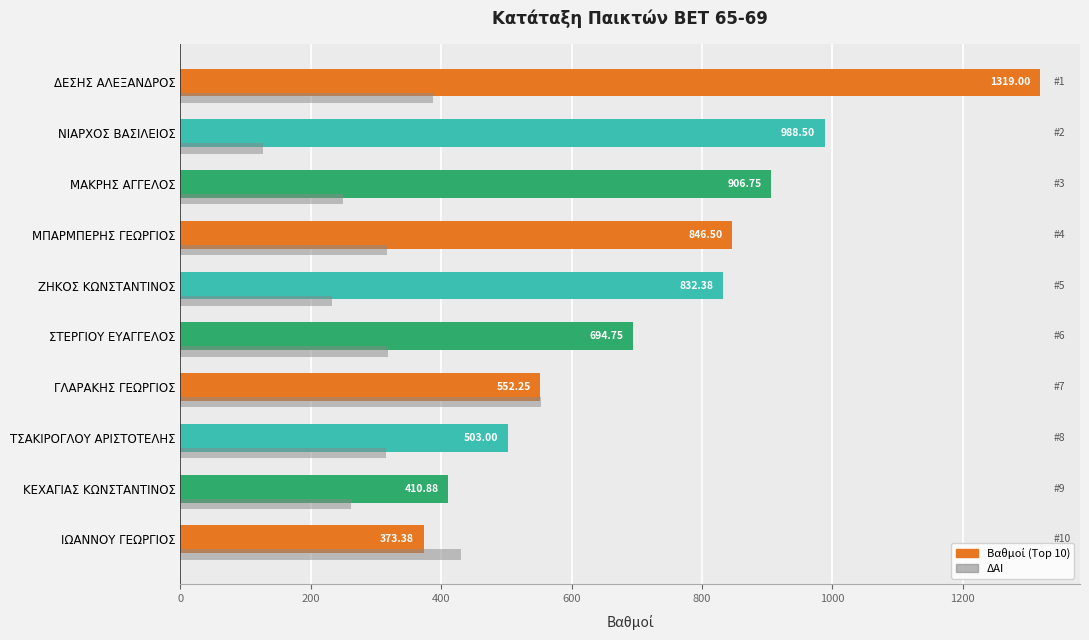

What is the difference between the highest and lowest values at ΝΙΑΡΧΟΣ ΒΑΣΙΛΕΙΟΣ?

861.5